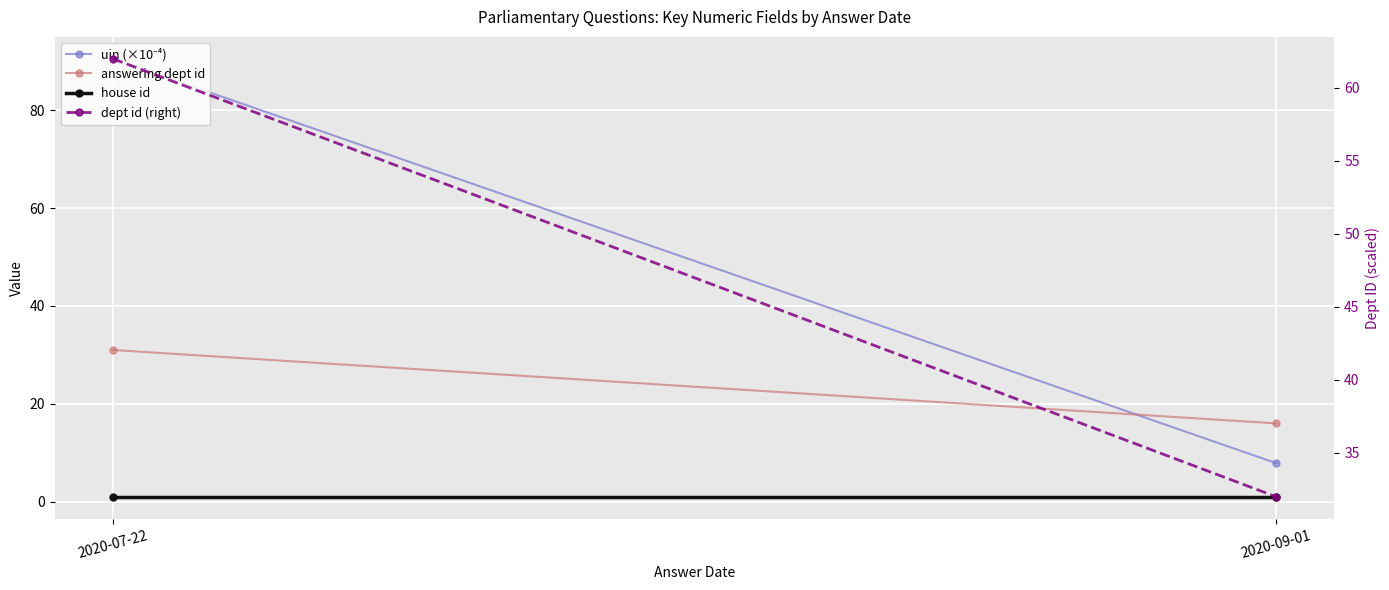

What is the label of the 2nd point from the right?

2020-07-22